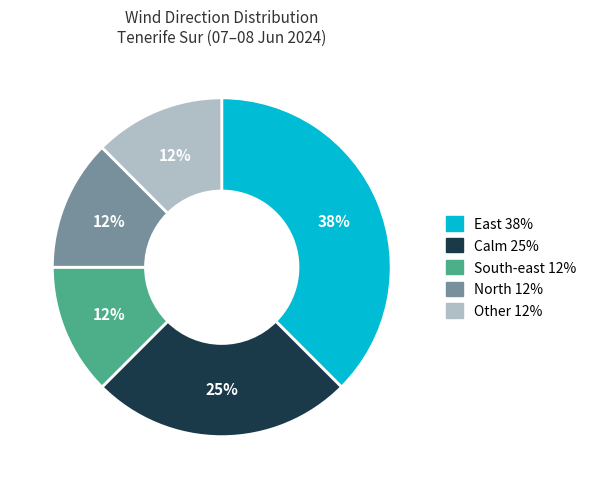

Is the sum of Other 12% and South-east 12% greater than half?

No